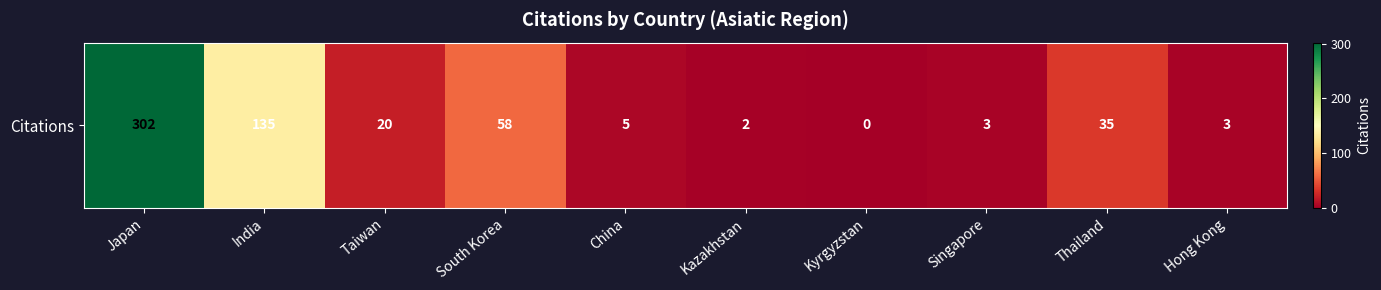

Approximately how many times larger is the value at Taiwan compared to Kazakhstan?

10.0